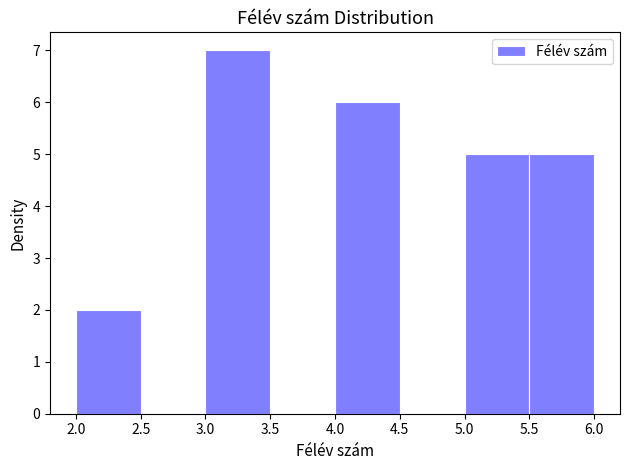

How tall is the bar that spans 2.0 to 2.5 on the x-axis? The values are not printed on the chart, so give them approximately, as read against the axis.

2